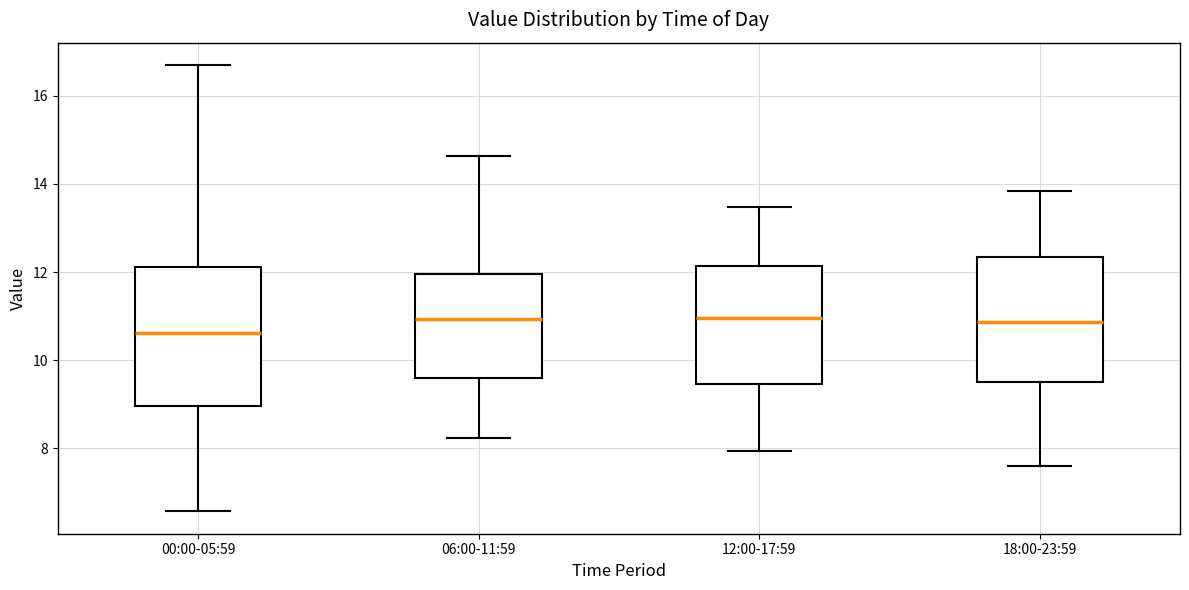

Reading left to right, read every box against the y-axis: the position of its median line, the range the box covers, and the ends of its whiskers. The values are not printed on the chart, so give them approximately, as read against the axis.

00:00-05:59: median 10.6, box 9.0 to 12.2, whiskers 6.6 to 16.8
06:00-11:59: median 11.0, box 9.6 to 12.0, whiskers 8.2 to 14.6
12:00-17:59: median 11.0, box 9.4 to 12.2, whiskers 8.0 to 13.4
18:00-23:59: median 10.8, box 9.6 to 12.4, whiskers 7.6 to 13.8